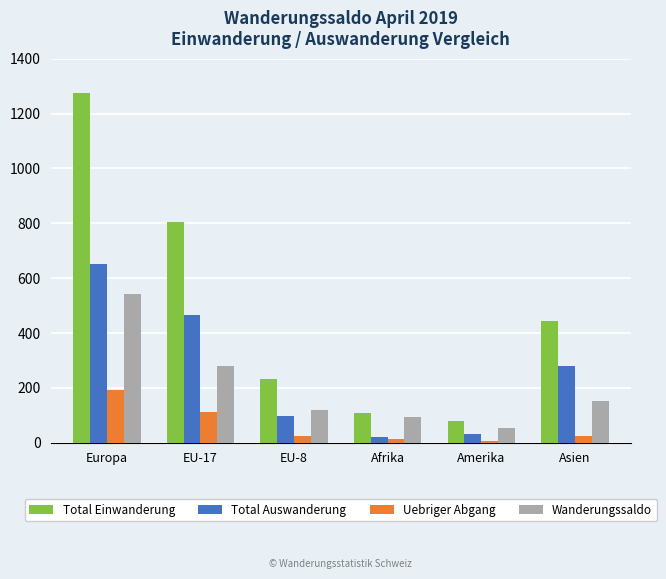

What is the total value across all series at EU-8?

471